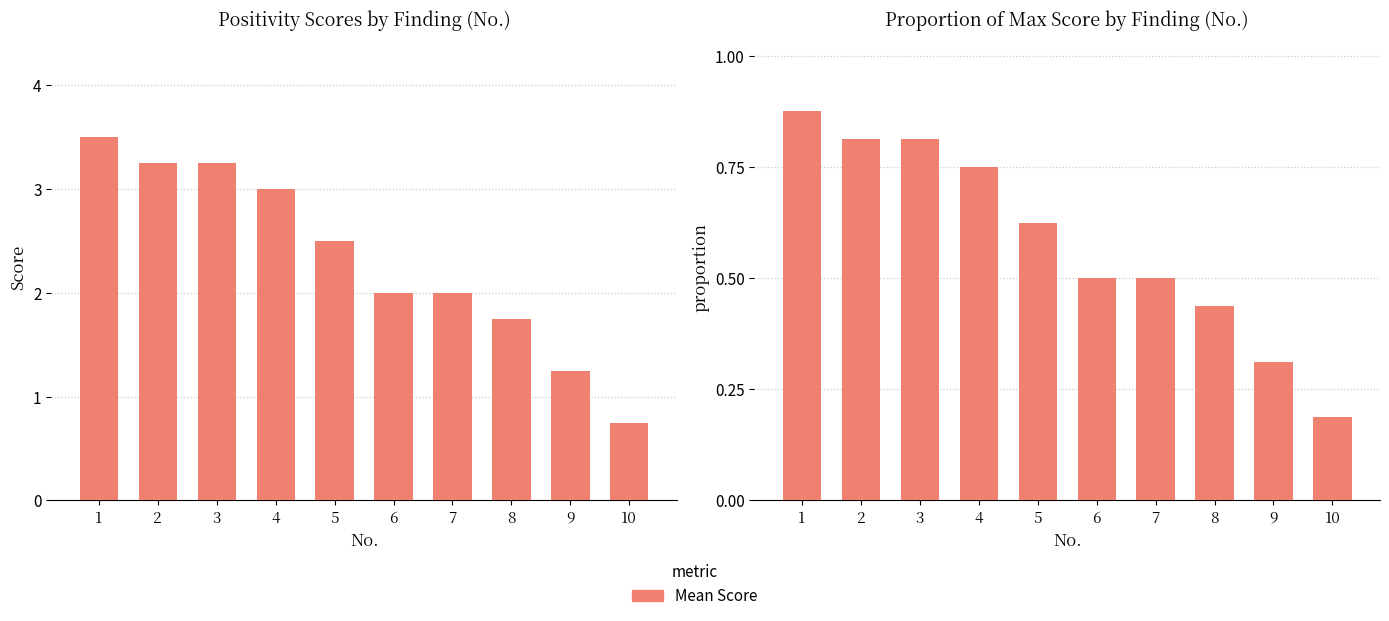

How many values are between 0 and 1?

10